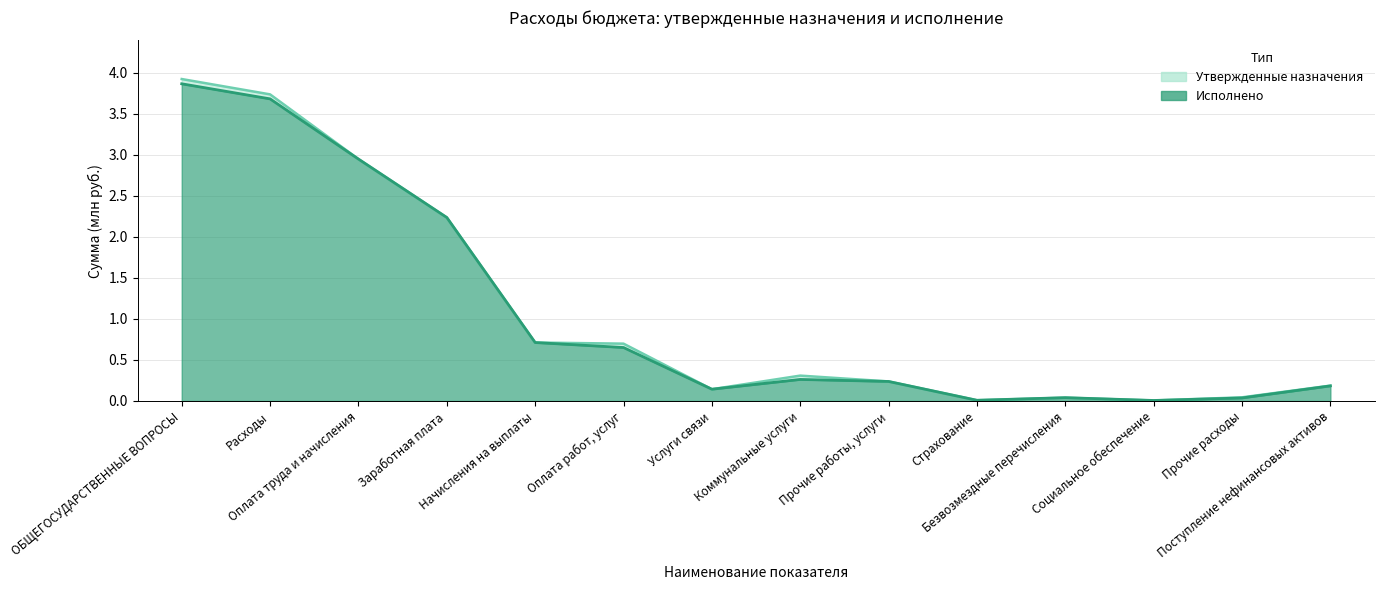

Reading left to right, transcribe all the data shown in this chart.

Утвержденные назначения: 3.9	3.7	2.9	2.2	0.7	0.7	0.1	0.3	0.2	0.0	0.0	0.0	0.0	0.2
Исполнено: 3.9	3.7	2.9	2.2	0.7	0.7	0.1	0.3	0.2	0.0	0.0	0.0	0.0	0.2